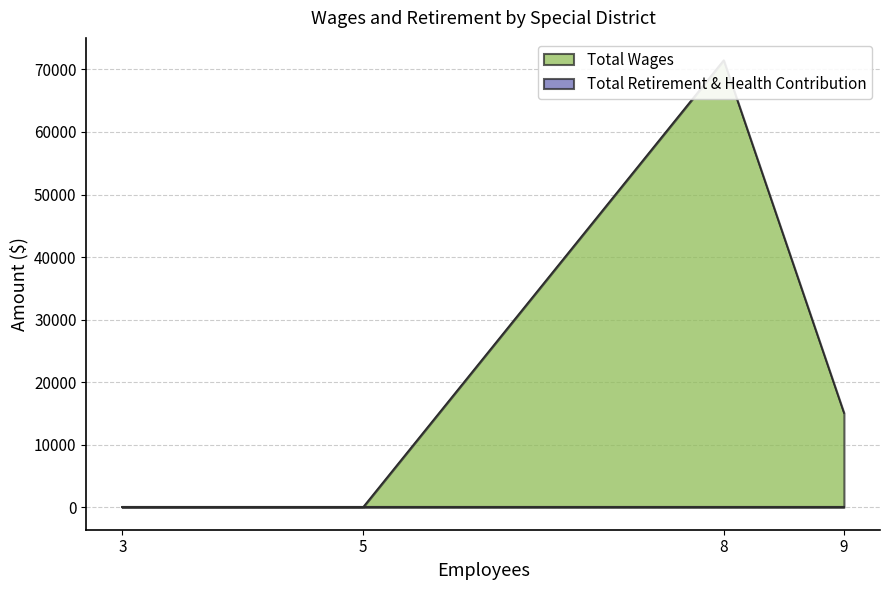

What is the sum of the Total Wages values at Big Creek Community Services District and Pinedale Public Utility District?

86557